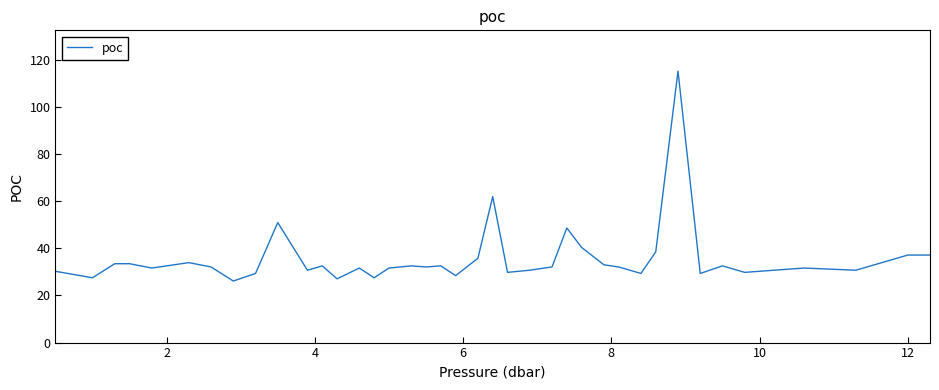

Does the chart have visible grid lines?

No